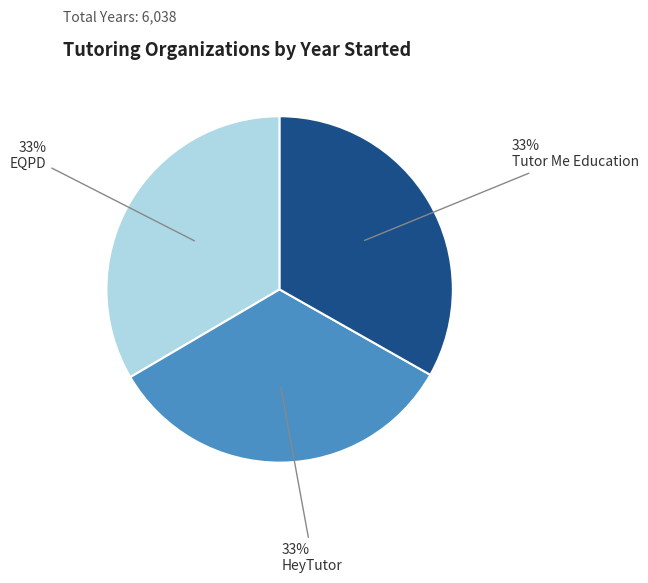

Is it true that Tutor Me Education is 33% of the pie?

True